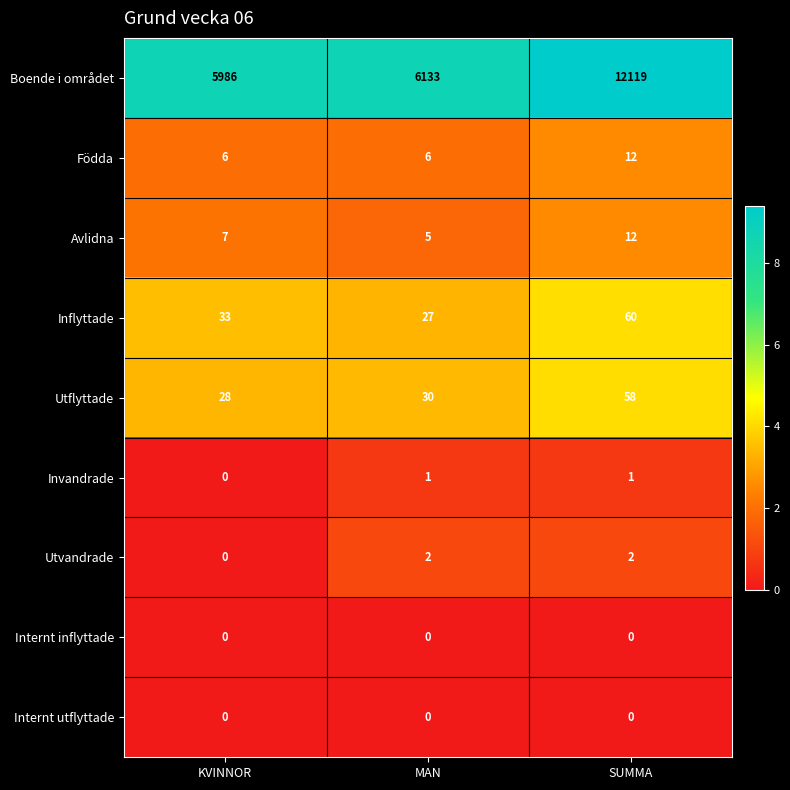

Which series has the widest spread of values?

Boende i området